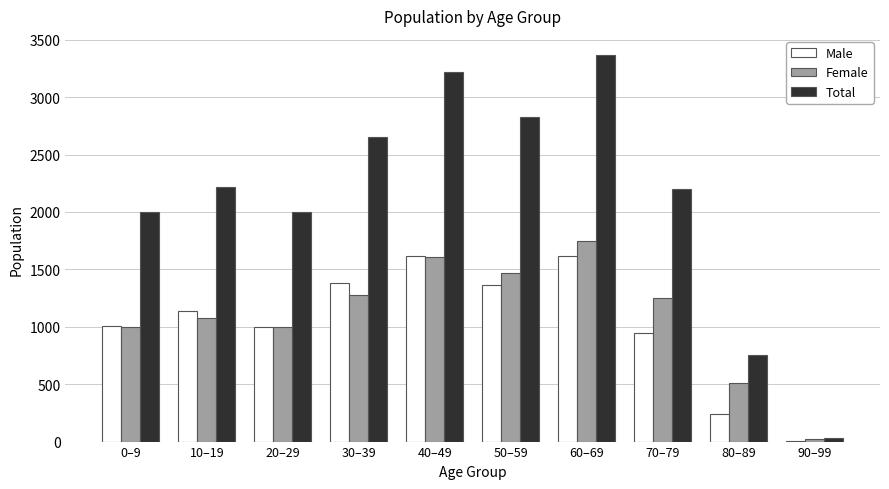

What is the sum of all Male values?

10305